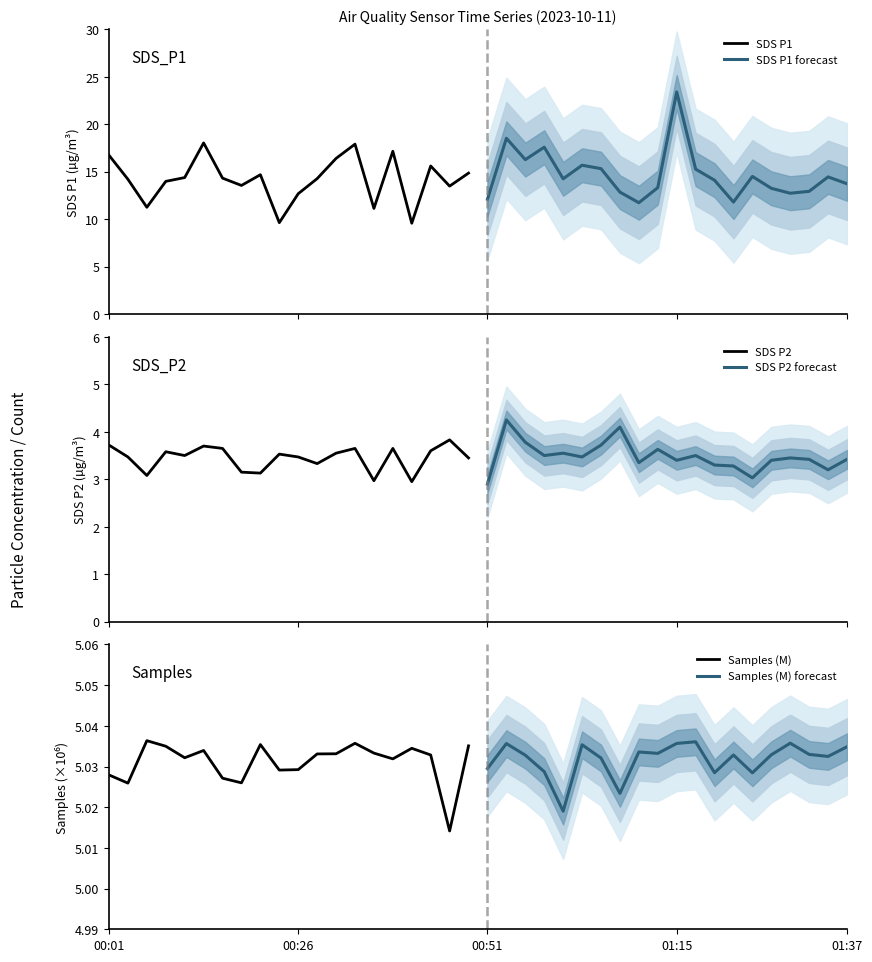

What is the maximum value for SDS P1?

18.0